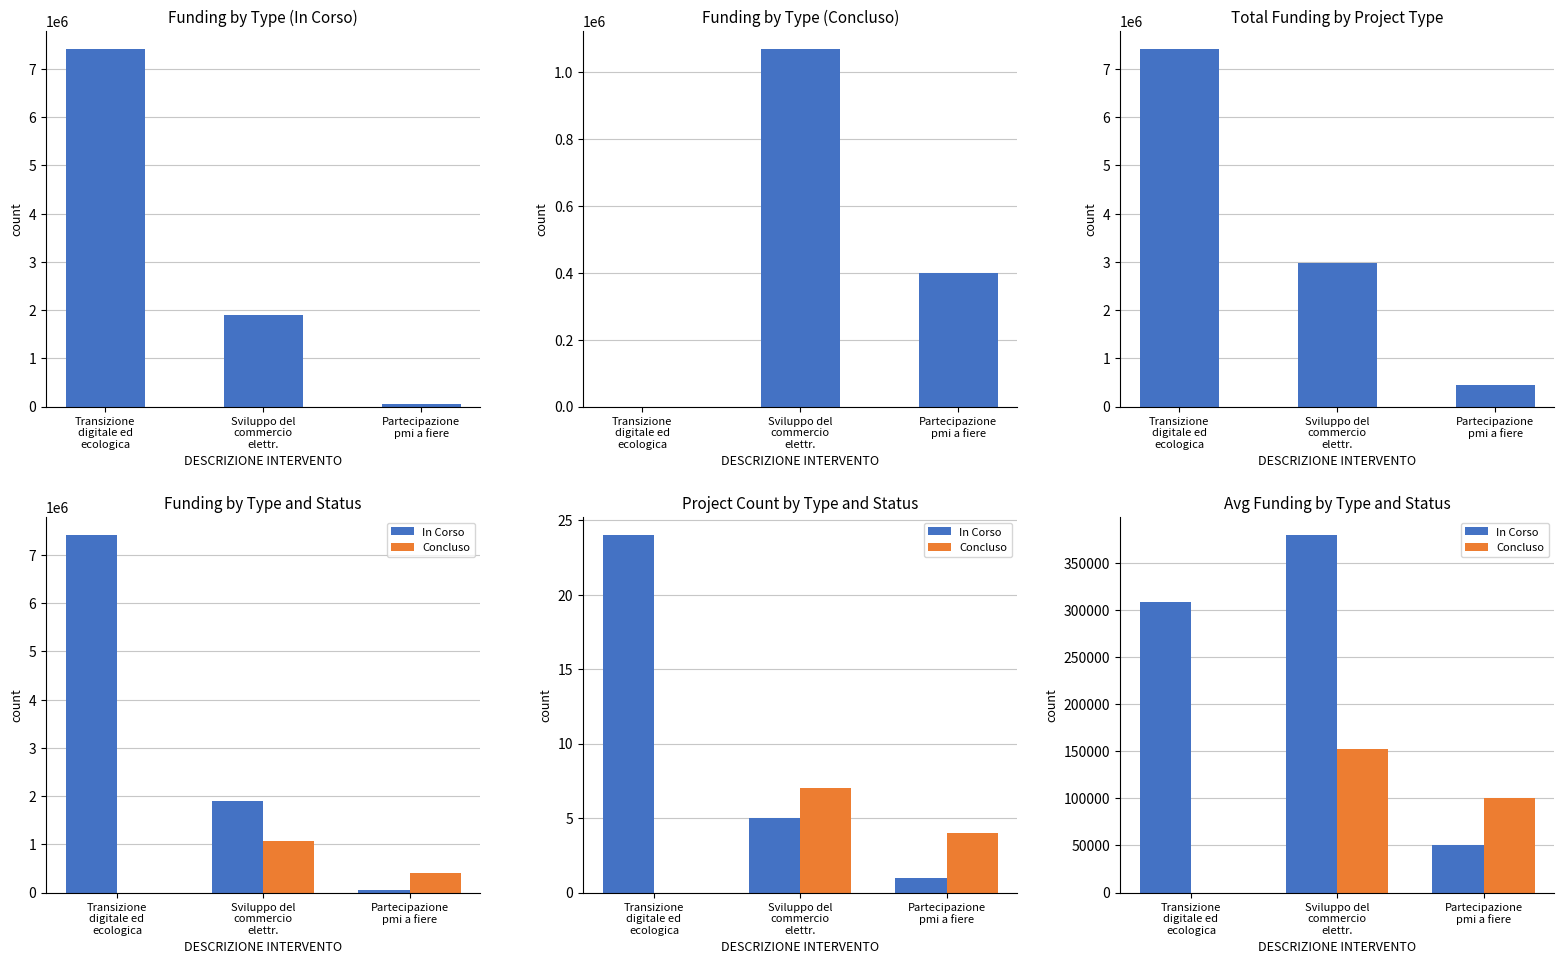

How many groups of bars are there?

3